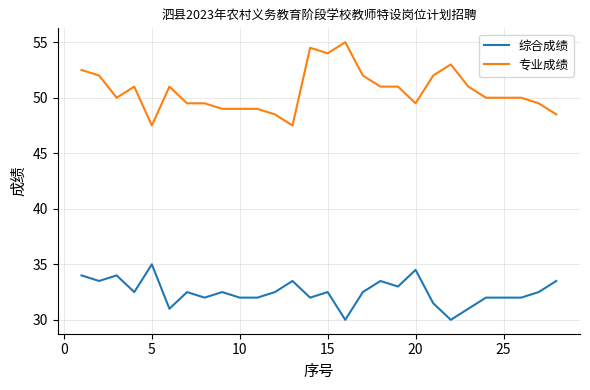

Rank the series by their average value, from lowest to highest.

综合成绩, 专业成绩